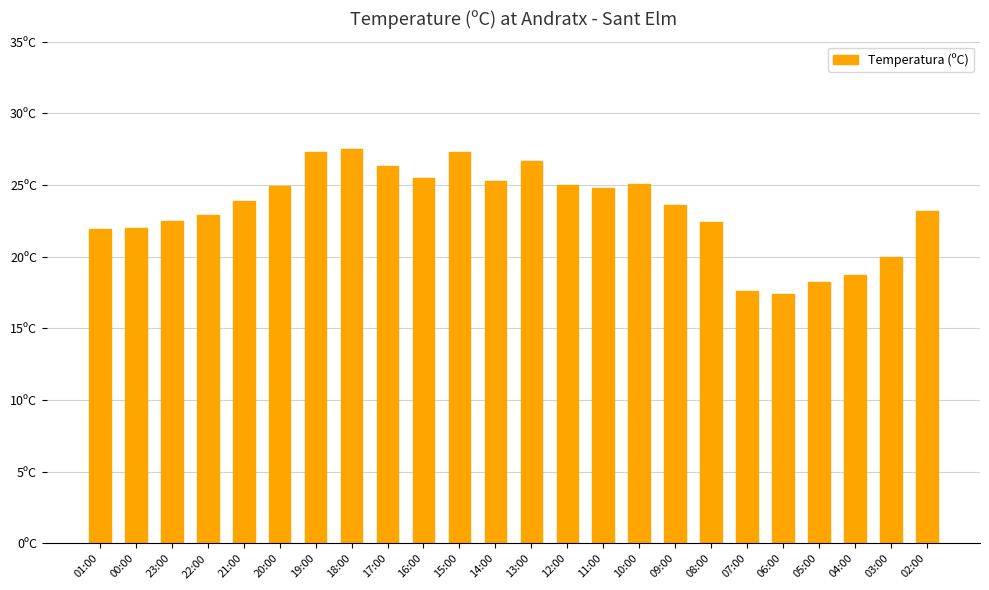

Are the bars horizontal?

No